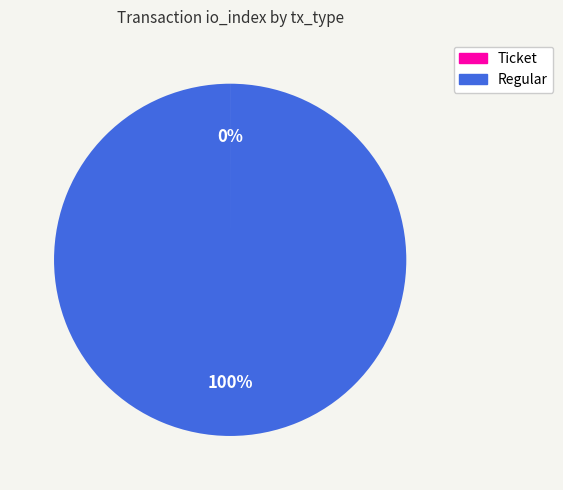

To the nearest percent, what percentage of the pie is Regular?

100%